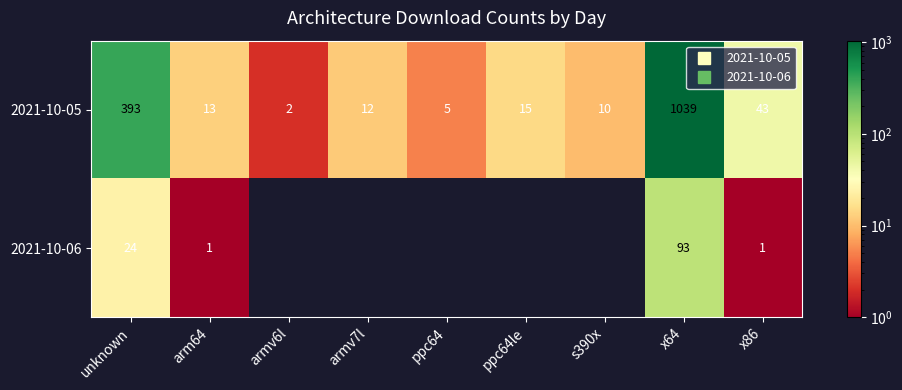

Rank the series by their average value, from lowest to highest.

2021-10-06, 2021-10-05